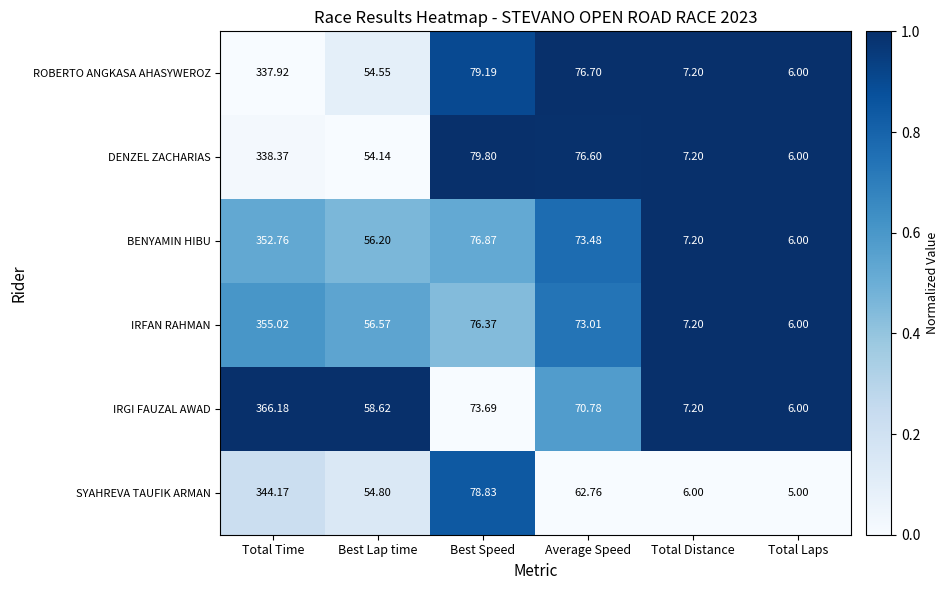

Between Average Speed and Total Laps, which series saw the biggest shift?

ROBERTO ANGKASA AHASYWEROZ